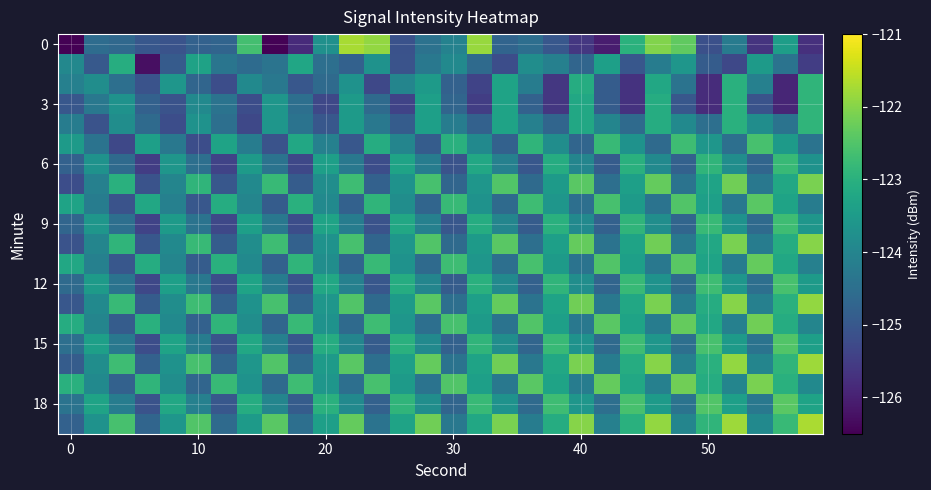

What is the greatest value displayed?

-121.7